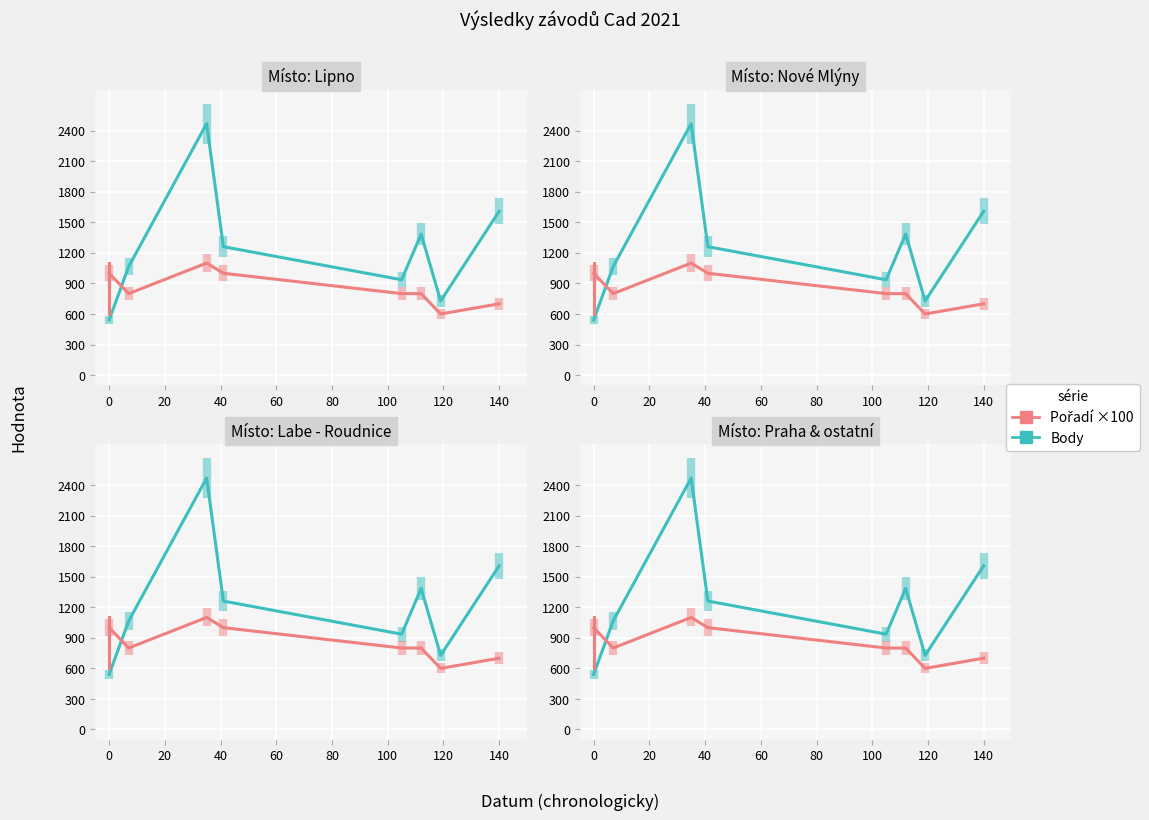

List the series in order of their peak value, lowest first.

Pořadí ×100, Body